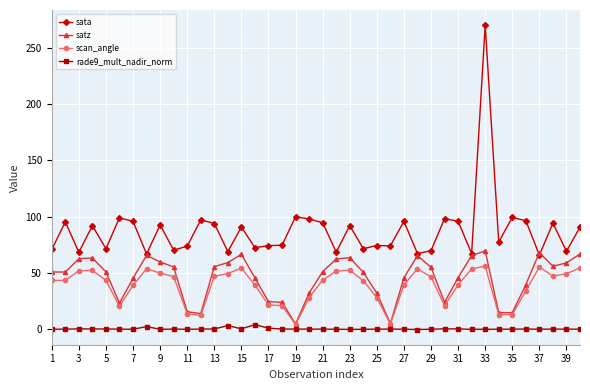

True or false: sata has more than 2 points higher than both neighbors.

True